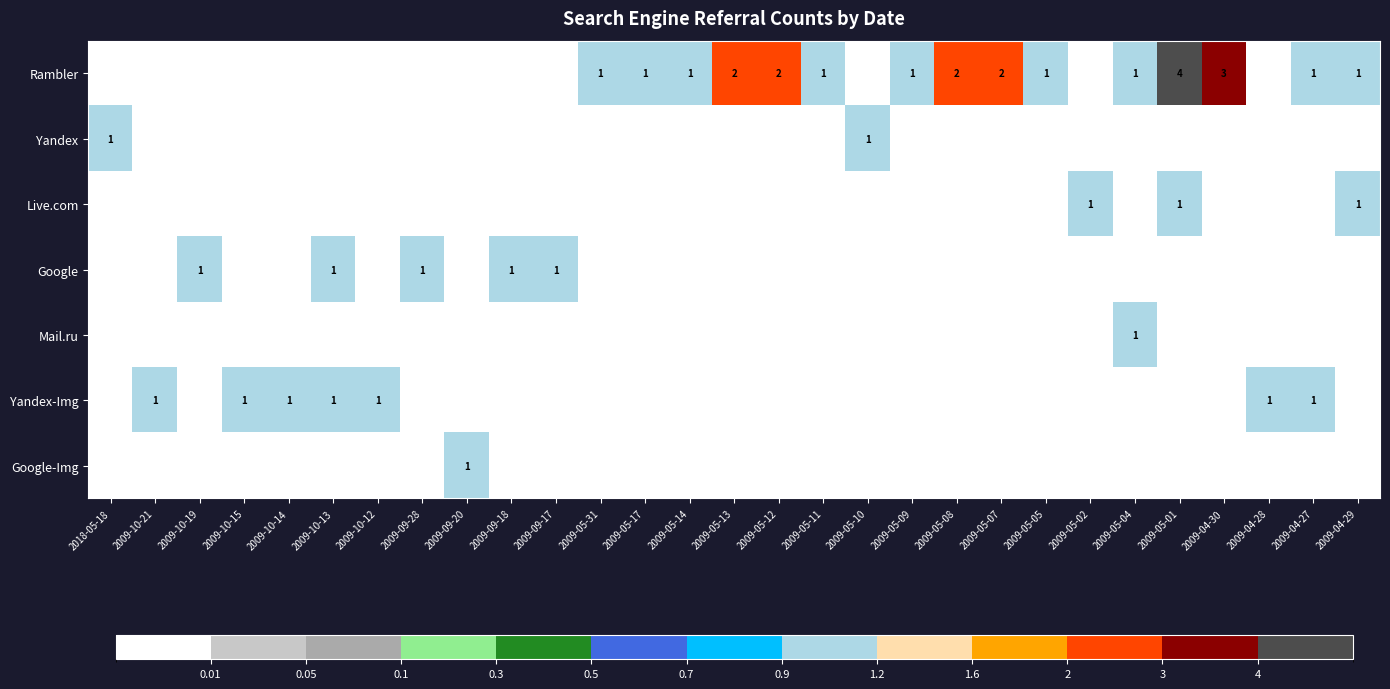

The Yandex-Img series shows 1 at 2009-10-21. True or false?

True